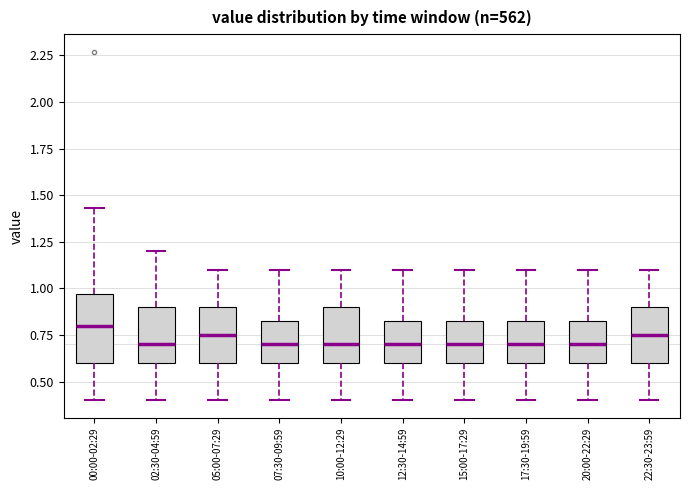

Where does the upper whisker of the box for 15:00-17:29 end on the y-axis? The values are not printed on the chart, so give them approximately, as read against the axis.

1.10